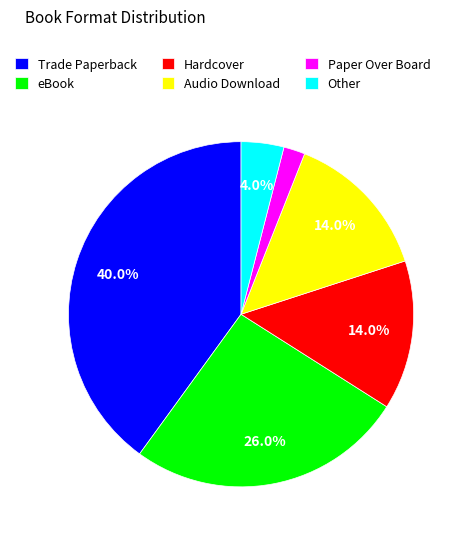

To the nearest percent, what is the average slice percentage?

17%